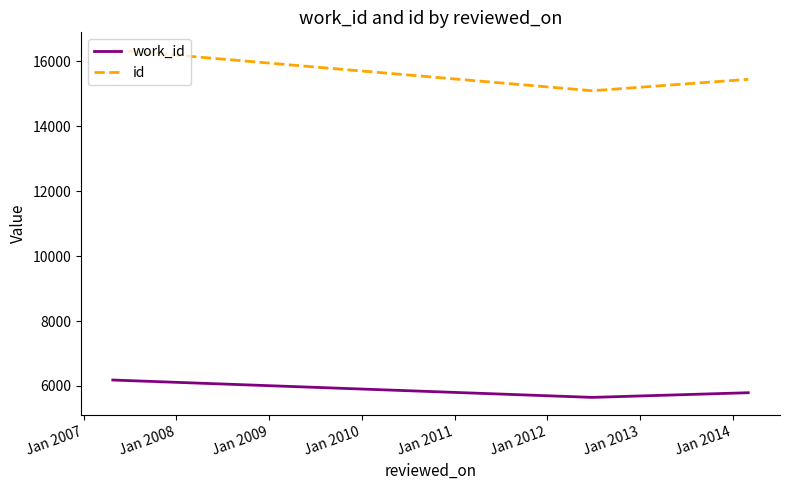

At how many categories does at least one series exceed 6609?

3